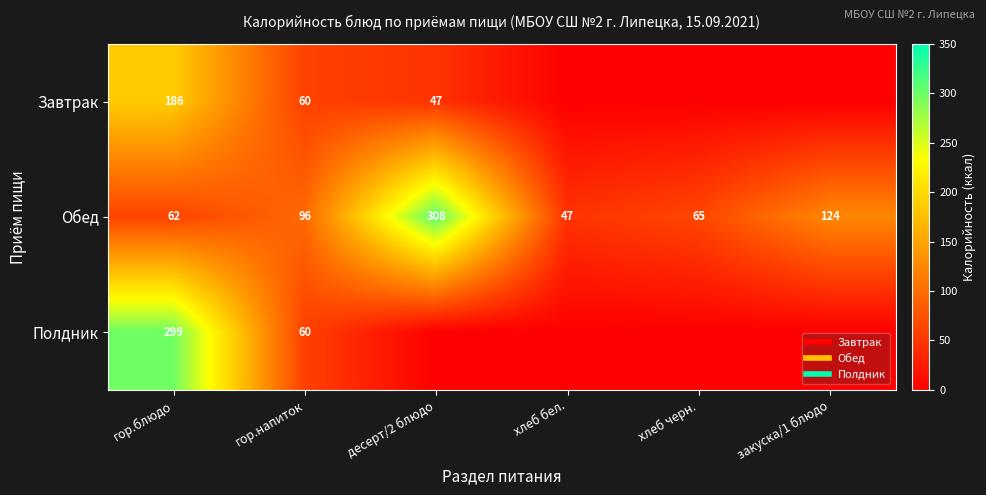

Which label corresponds to the largest value in the chart?

десерт/2 блюдо